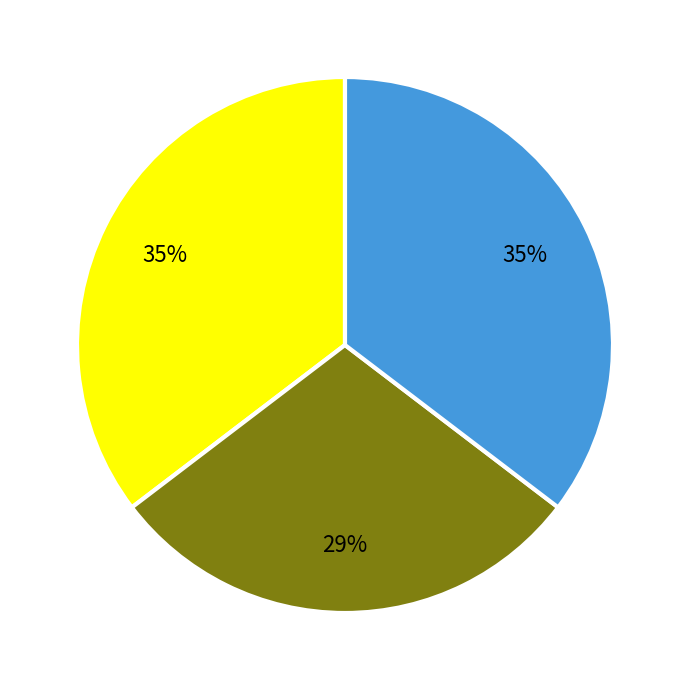

Is there a majority slice in this chart?

No